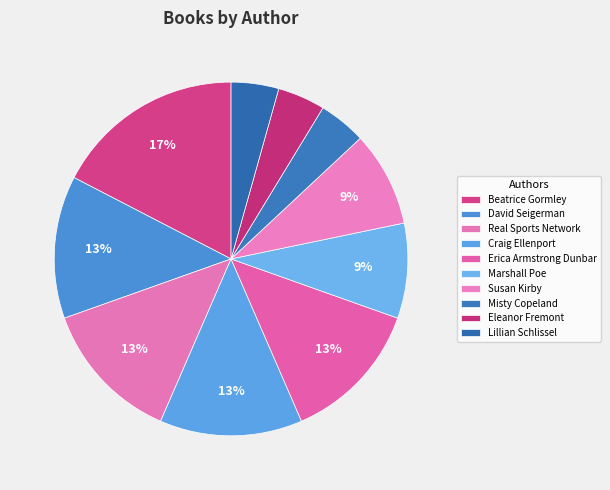

Combined, do Susan Kirby and Real Sports Network account for over 50%?

No